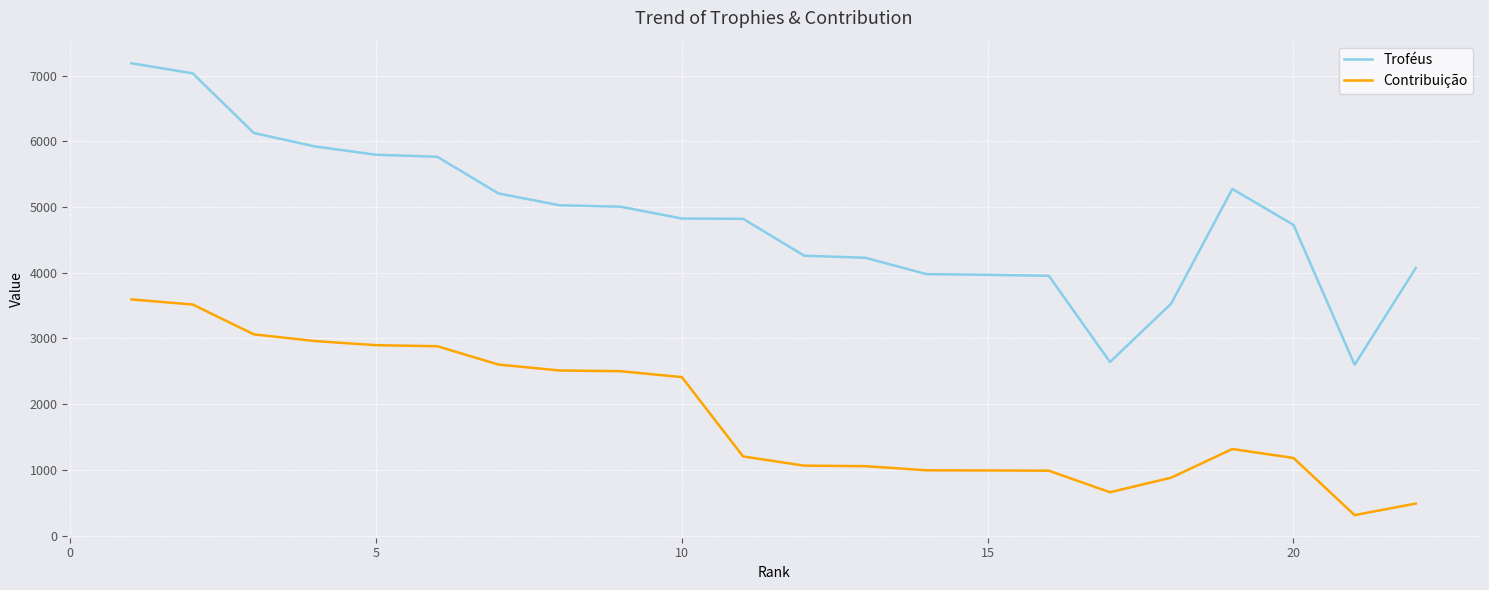

What are all the series names shown in the legend?

Troféus, Contribuição